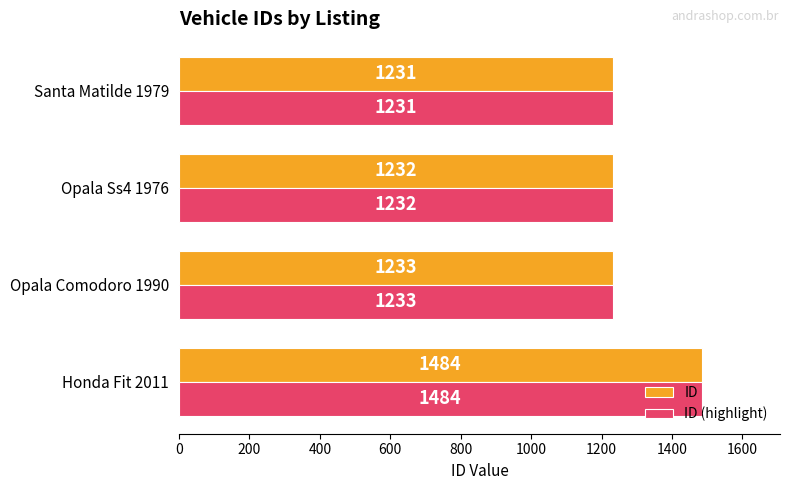

At how many categories does at least one series exceed 1263?

1